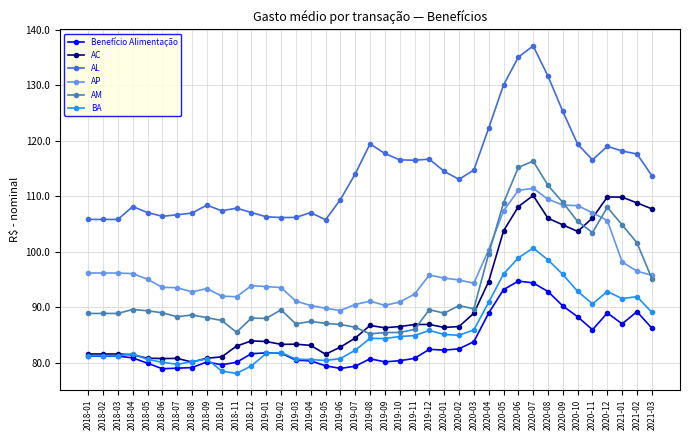

True or false: AL and AC intersect in this chart.

False